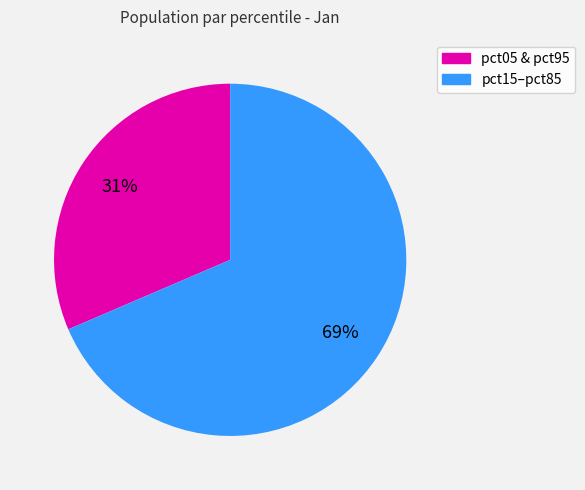

To the nearest percent, what is the average slice percentage?

50%